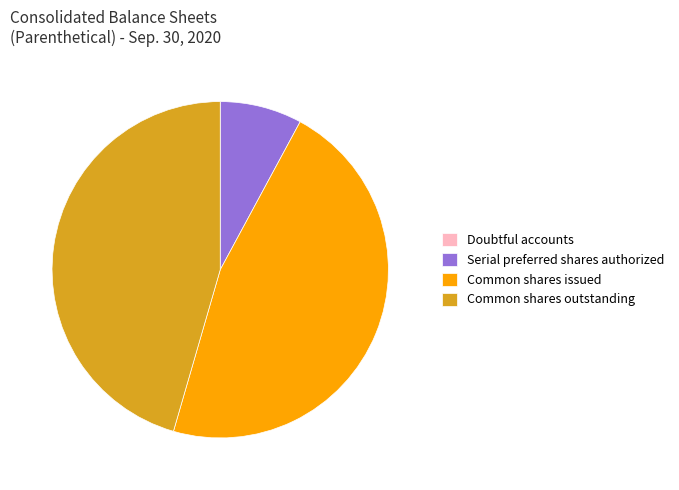

True or false: Common shares outstanding accounts for 39% of the total.

False